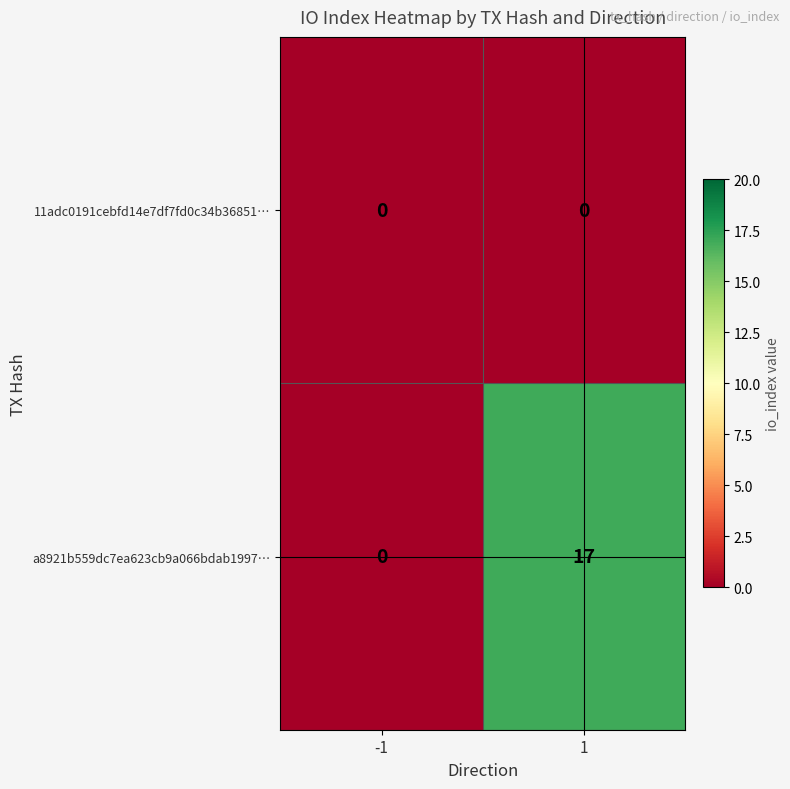

Which label corresponds to the largest value in the chart?

1